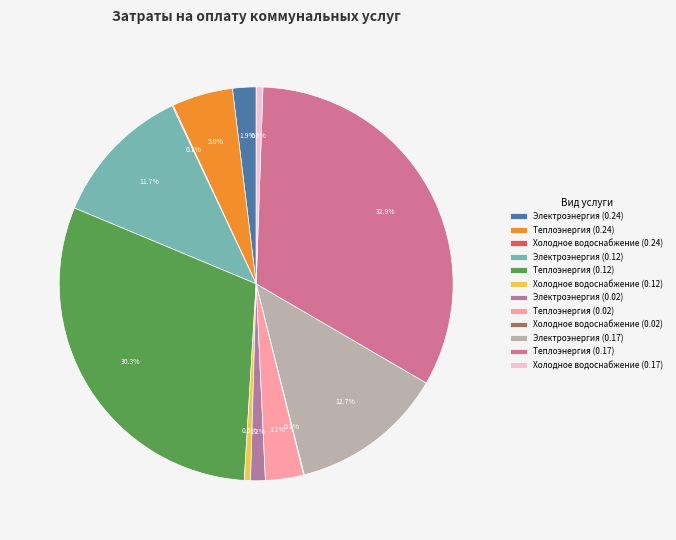

To the nearest percent, what is the average slice percentage?

8%